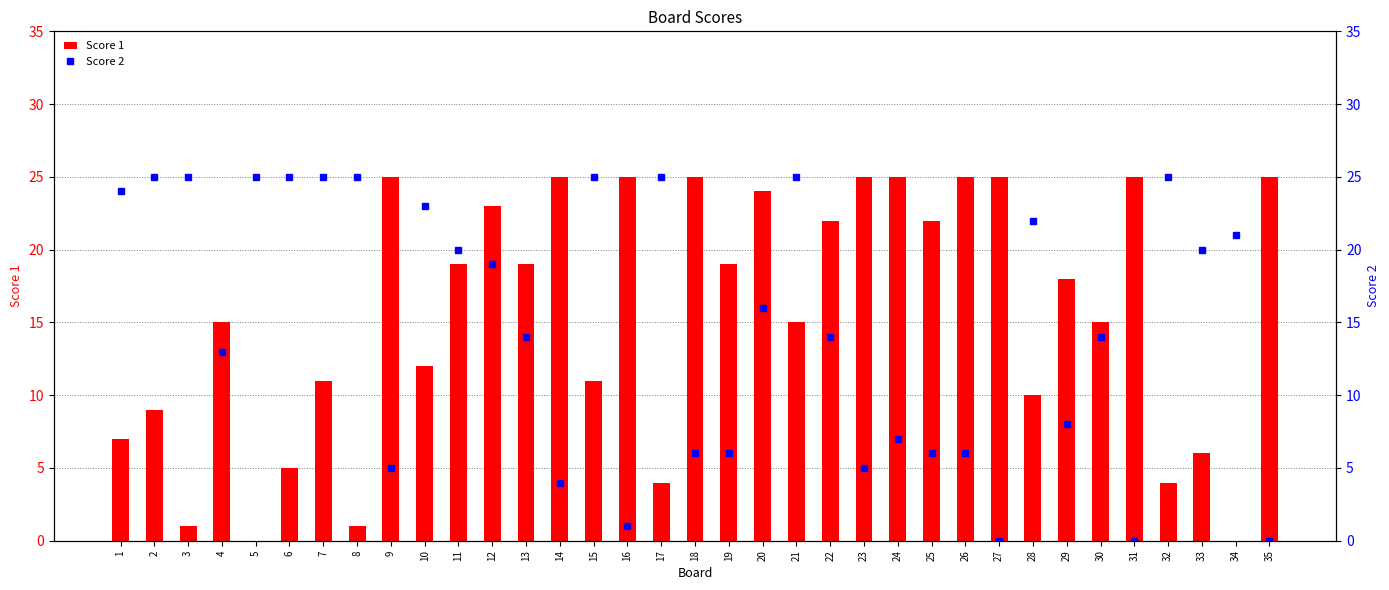

What is the value of the Score 1 bar at the 22nd from the left?

22